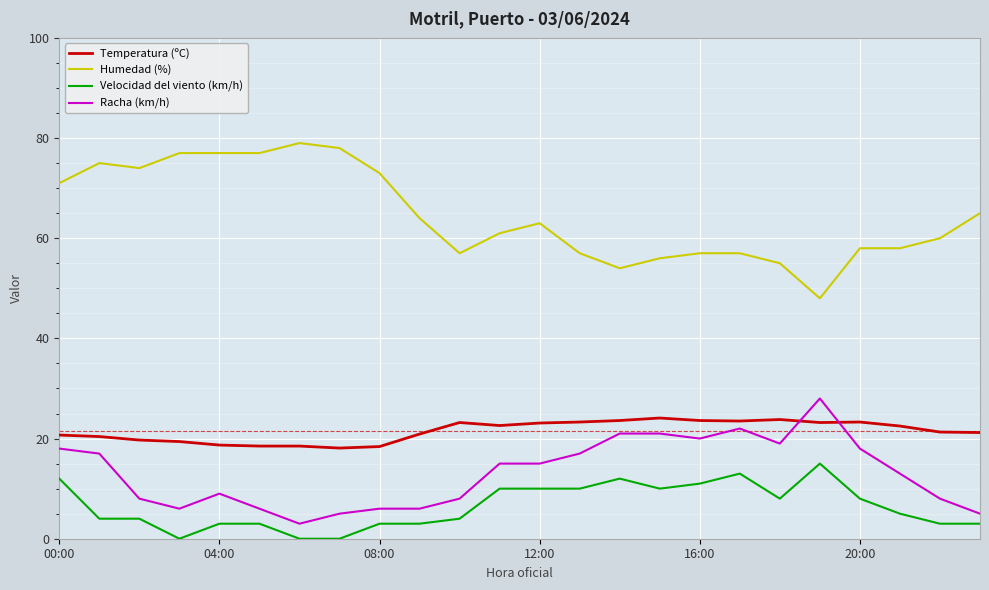

What is the difference between the maximum and minimum values in the Humedad (%) series?

31.0